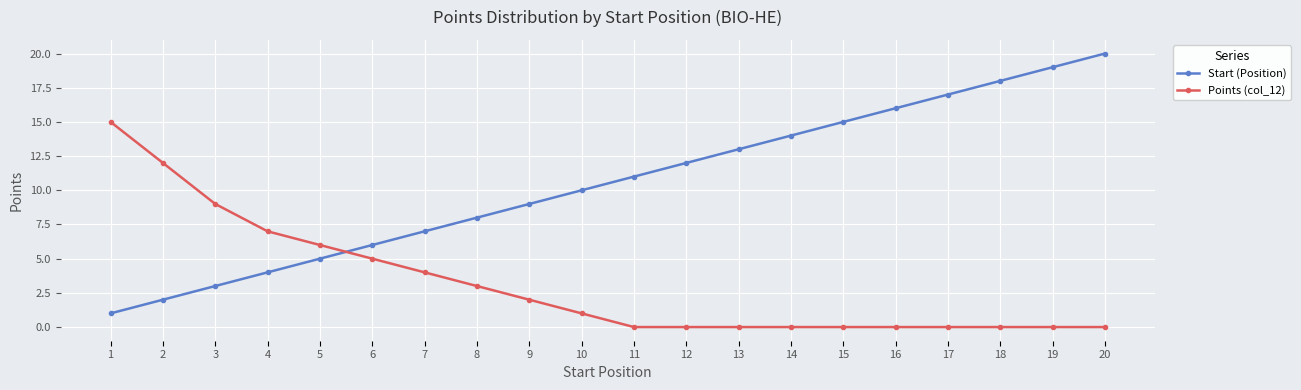

The Points (col_12) series shows 8 at 20. True or false?

False